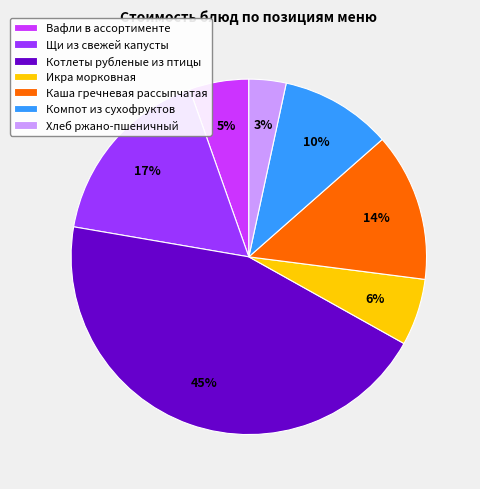

Rank the categories by value from highest to lowest.

Котлеты рубленые из птицы, Щи из свежей капусты, Каша гречневая рассыпчатая, Компот из сухофруктов, Икра морковная, Вафли в ассортименте, Хлеб ржано-пшеничный